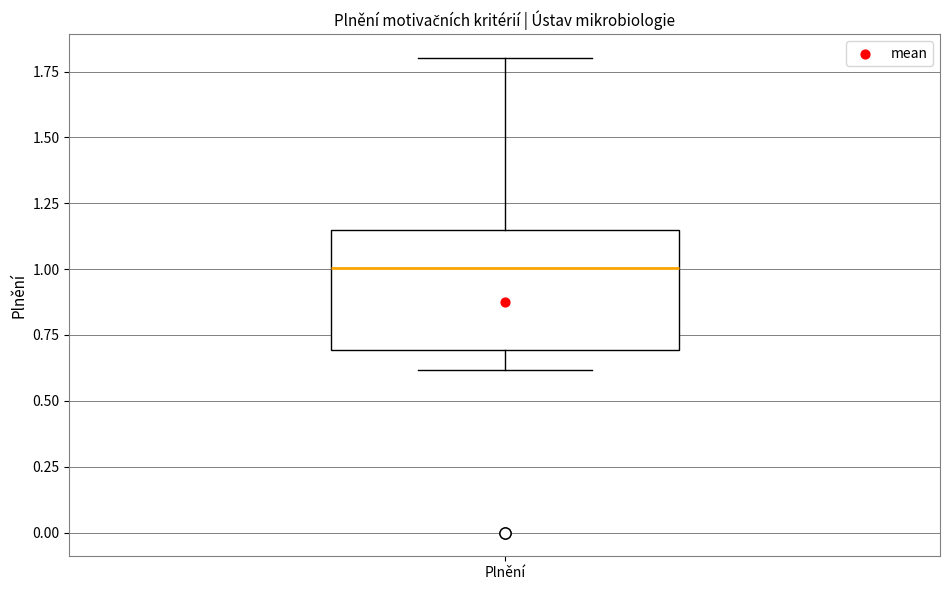

Transcribe this box plot: give where the median line is, the range the box spans, and where the two whiskers end, as read against the y-axis. The values are not printed on the chart, so give them approximately, as read against the axis.

median 1.00, box 0.70 to 1.15, whiskers 0.60 to 1.80